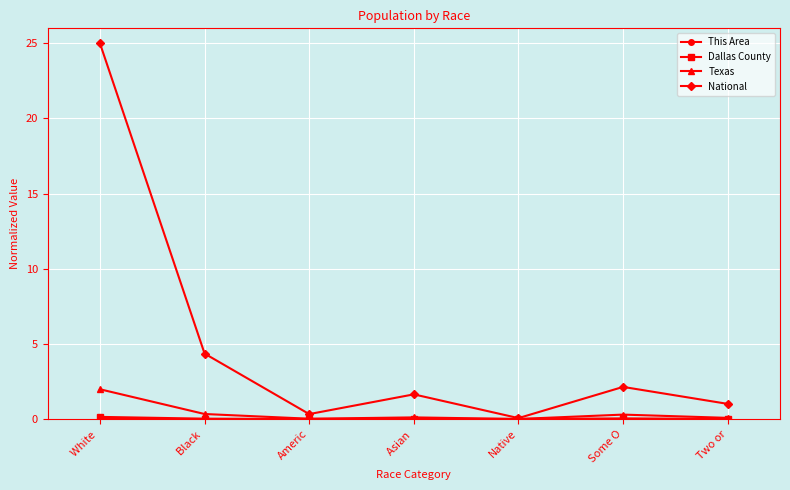

Which series has the largest total across all categories?

National